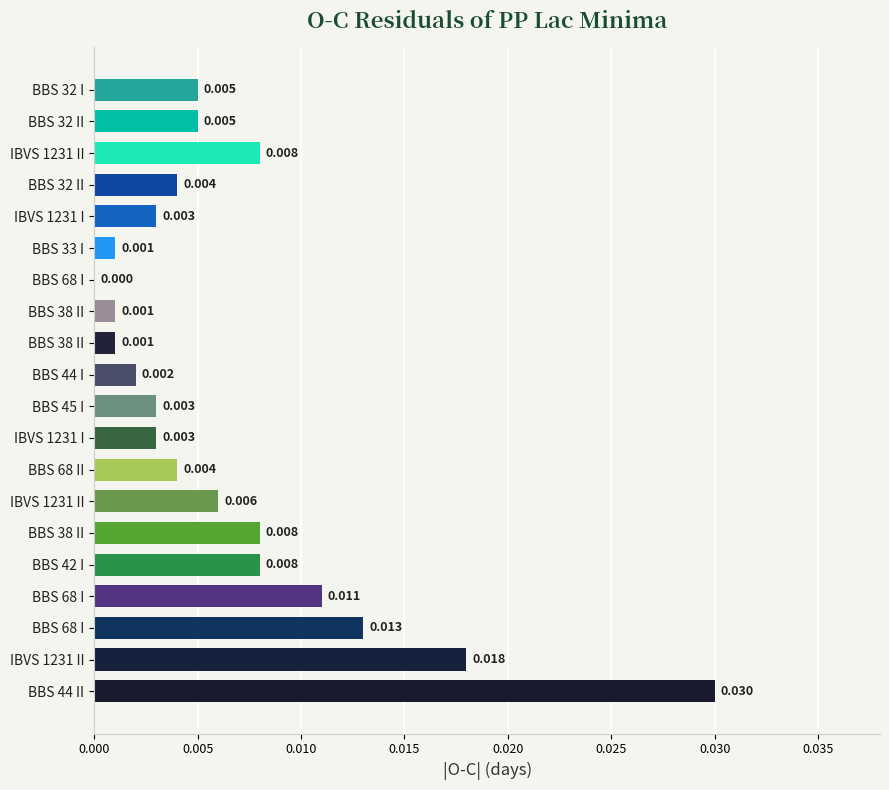

Count the number of data series in this chart.

1